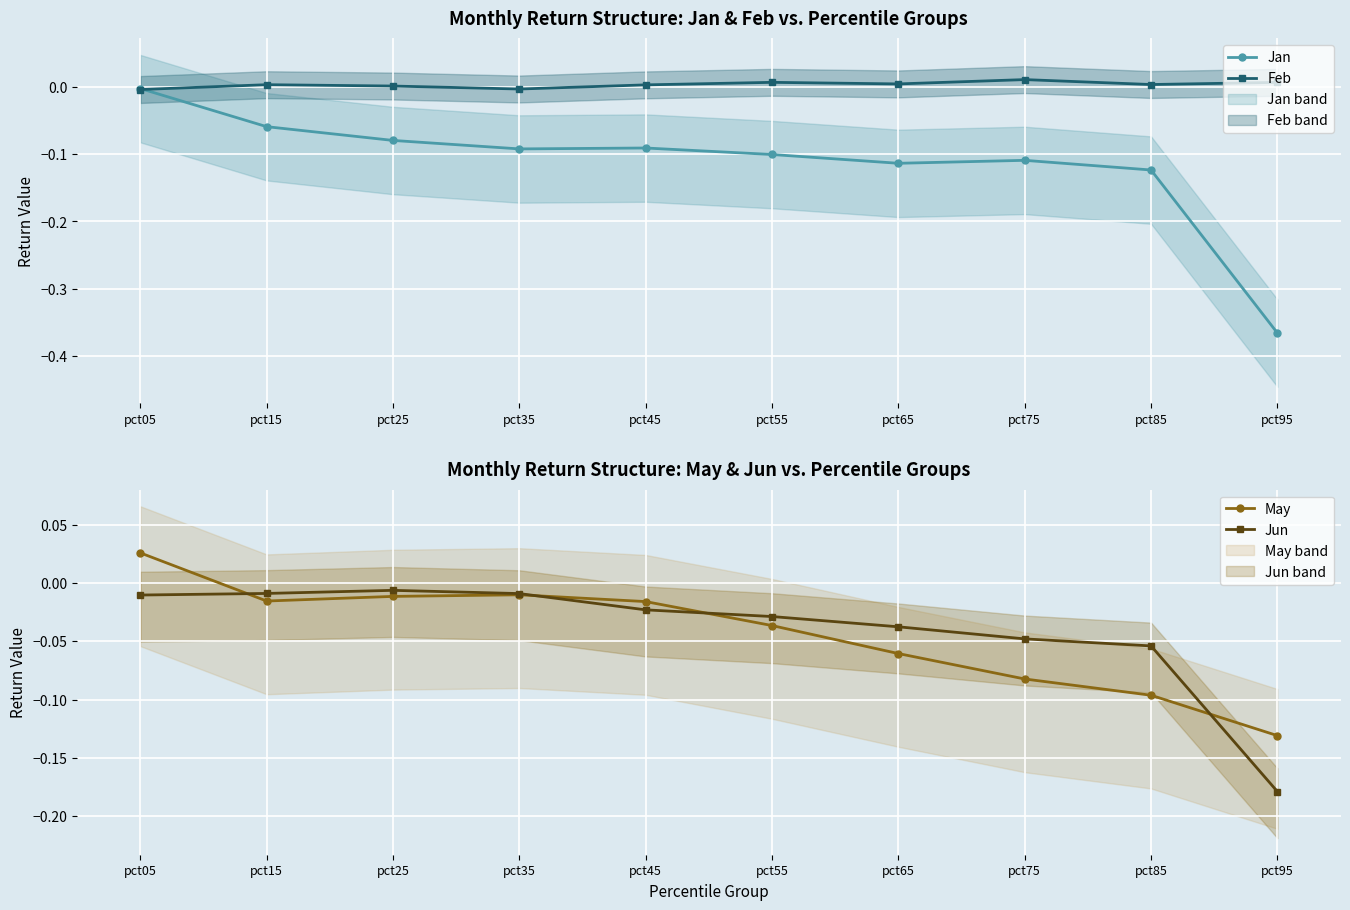

List the labels in order of Feb value, smallest first.

pct05, pct35, pct25, pct45, pct15, pct85, pct65, pct95, pct55, pct75